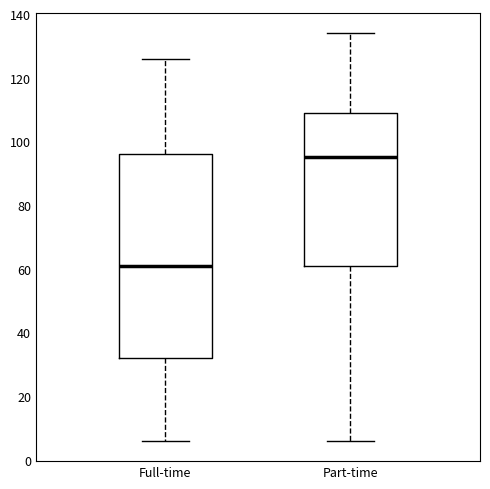

Reading left to right, transcribe this box plot: for each box, give where its median line is, the range the box spans, and where its two whiskers end, as read against the y-axis. The values are not printed on the chart, so give them approximately, as read against the axis.

Full-time: median 62, box 32 to 96, whiskers 6 to 126
Part-time: median 96, box 62 to 110, whiskers 6 to 134